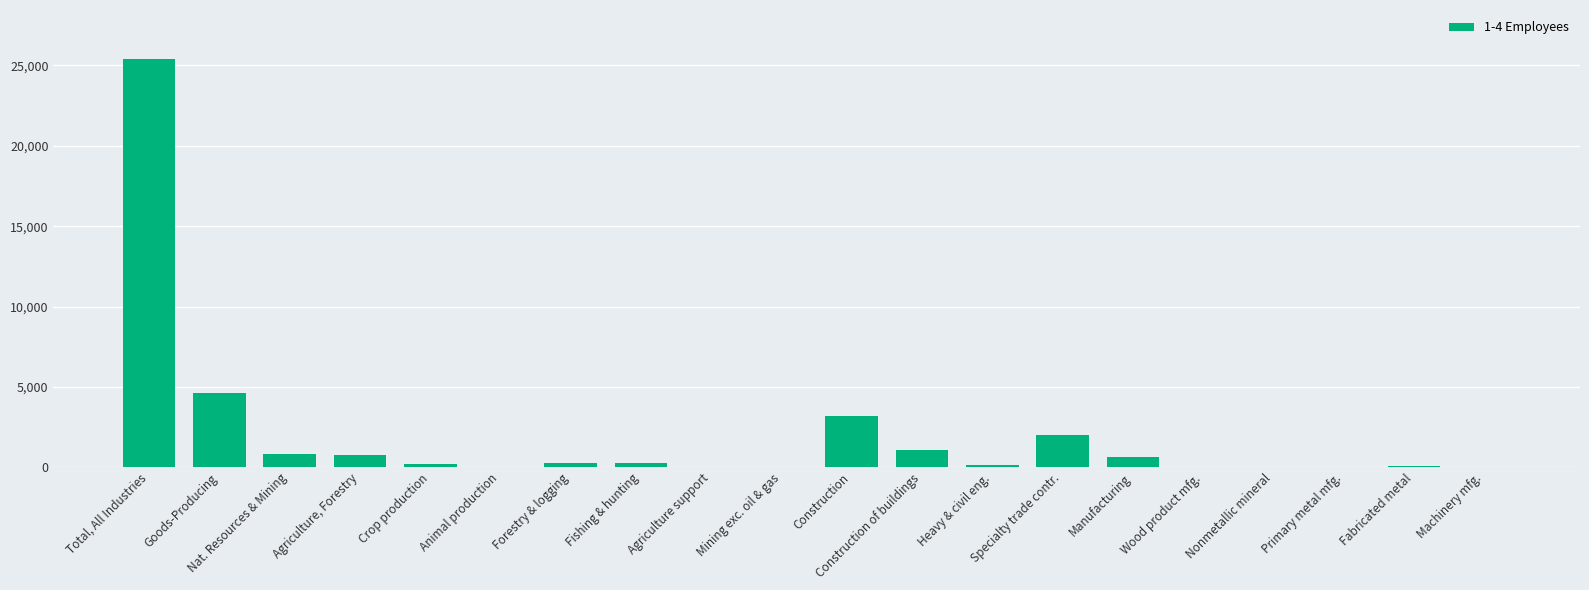

What is the sum of all values?

39564